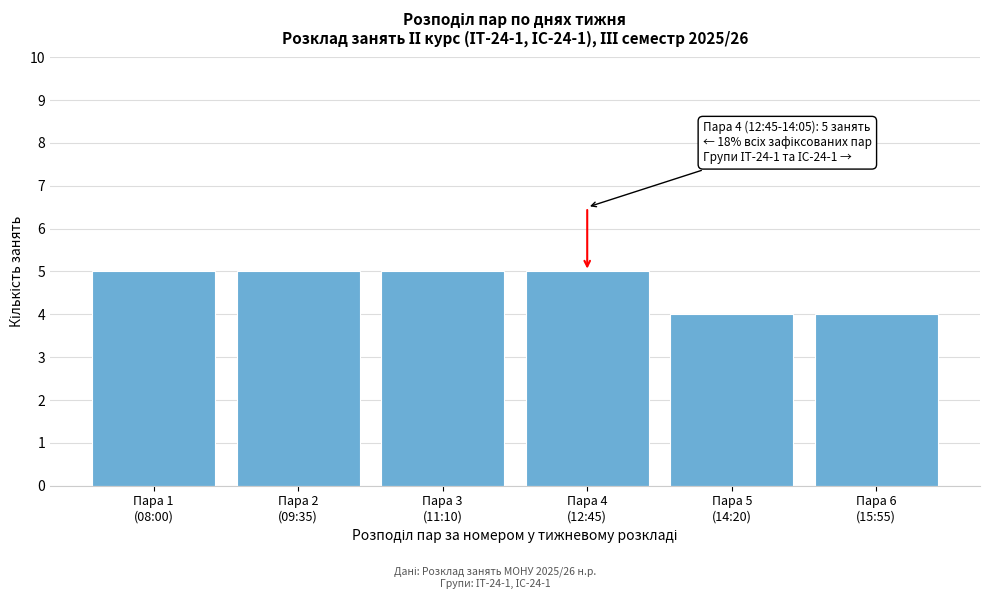

Reading left to right, transcribe all the data shown in this chart.

5	5	5	5	4	4